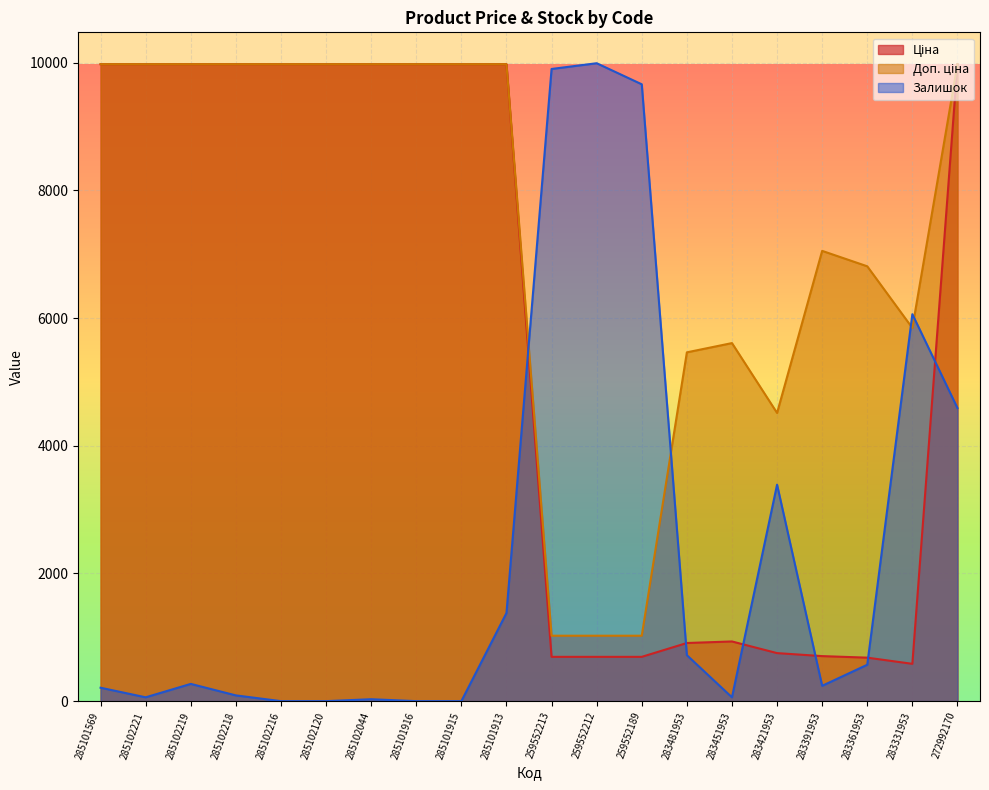

How many interior local peaks does the Залишок series have?

5